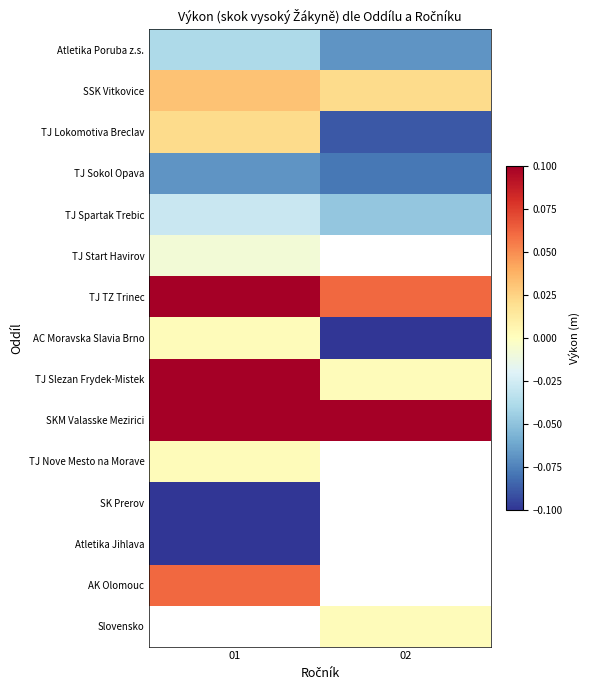

What is the difference between the TJ Slezan Frydek-Mistek values at 01 and 02?

0.1